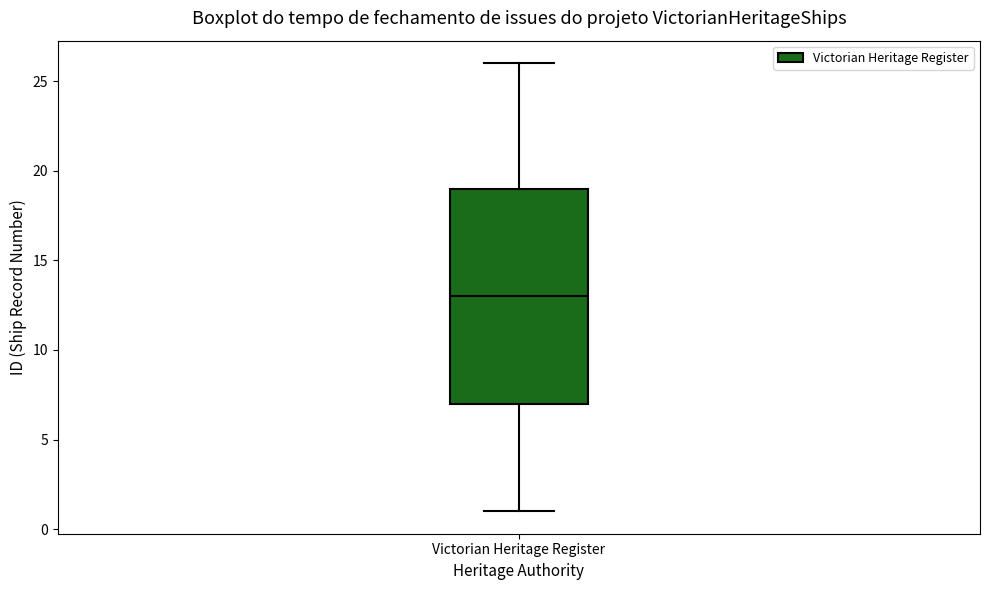

Read this box plot against the y-axis: the position of the median line, the range covered by the box, and the ends of both whiskers. The values are not printed on the chart, so give them approximately, as read against the axis.

median 13, box 7 to 19, whiskers 1 to 26